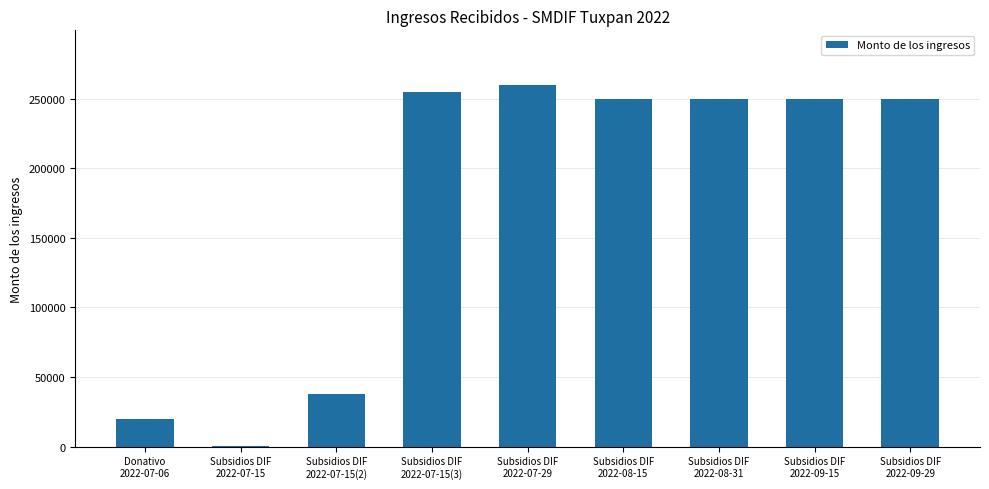

What is the difference between the values at Subsidios DIF
2022-07-15 and Subsidios DIF
2022-08-31?

249745